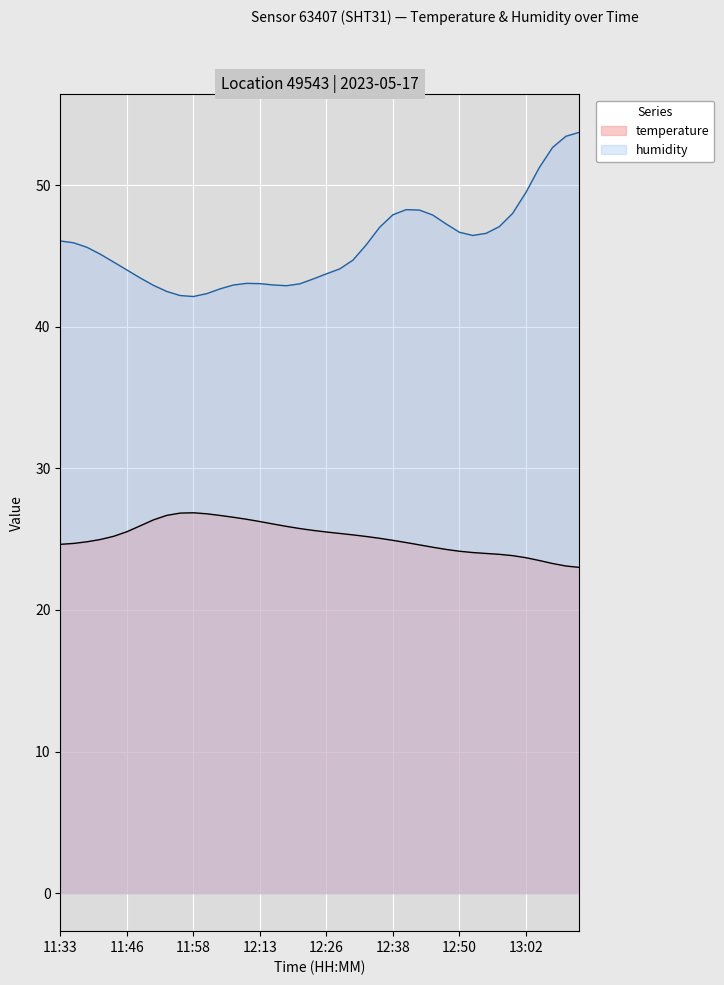

Does the chart display data point markers on the line(s)?

No